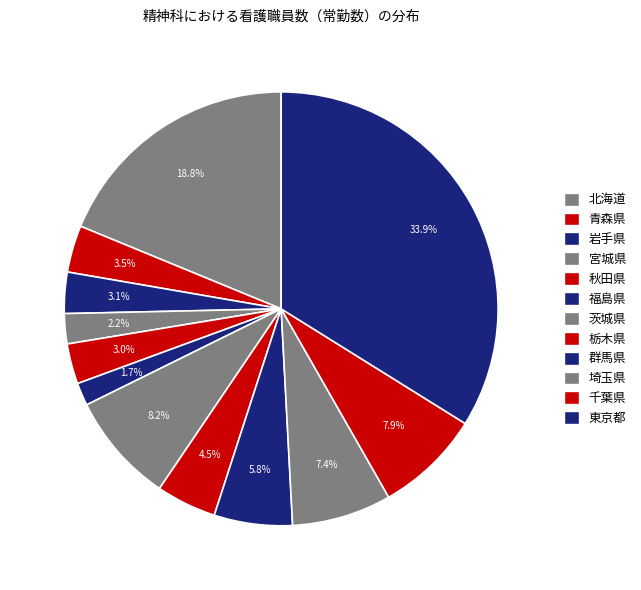

Which has a higher value, 宮城県 or 秋田県?

秋田県